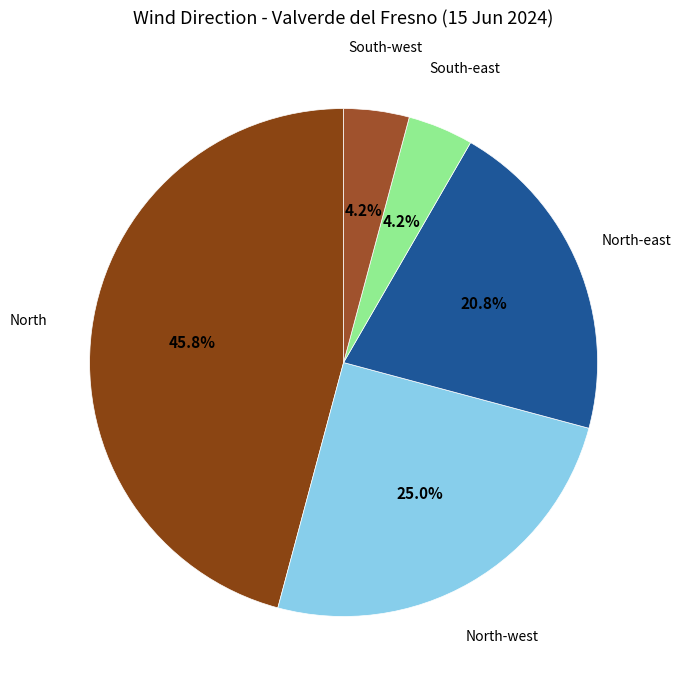

To the nearest percent, what portion does North-east represent?

21%